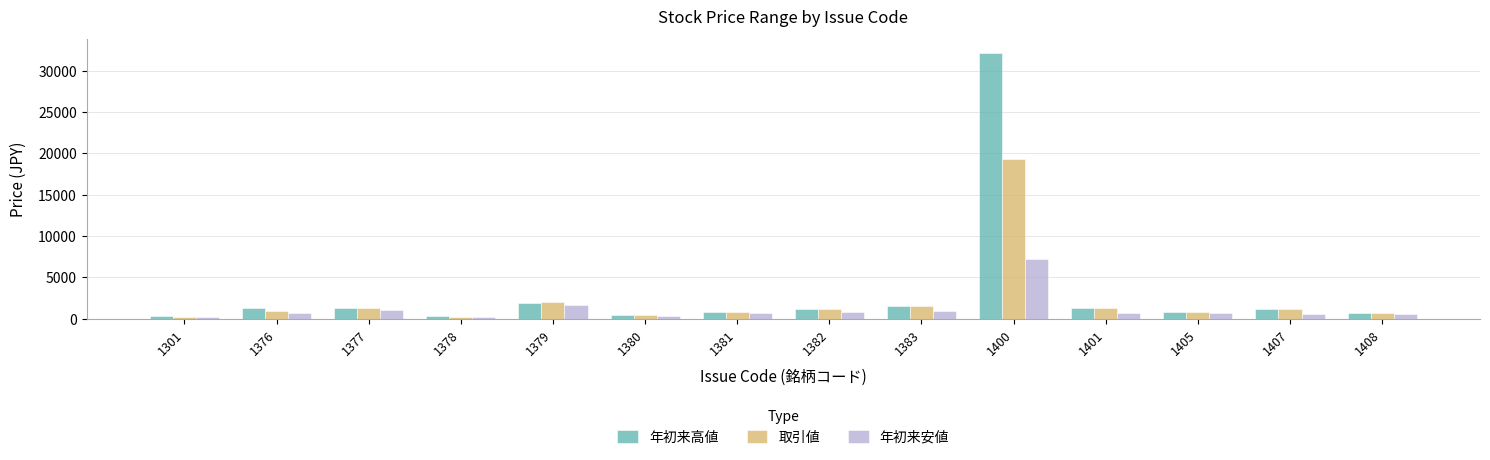

Rank the series by their maximum value, from highest to lowest.

年初来高値, 取引値, 年初来安値